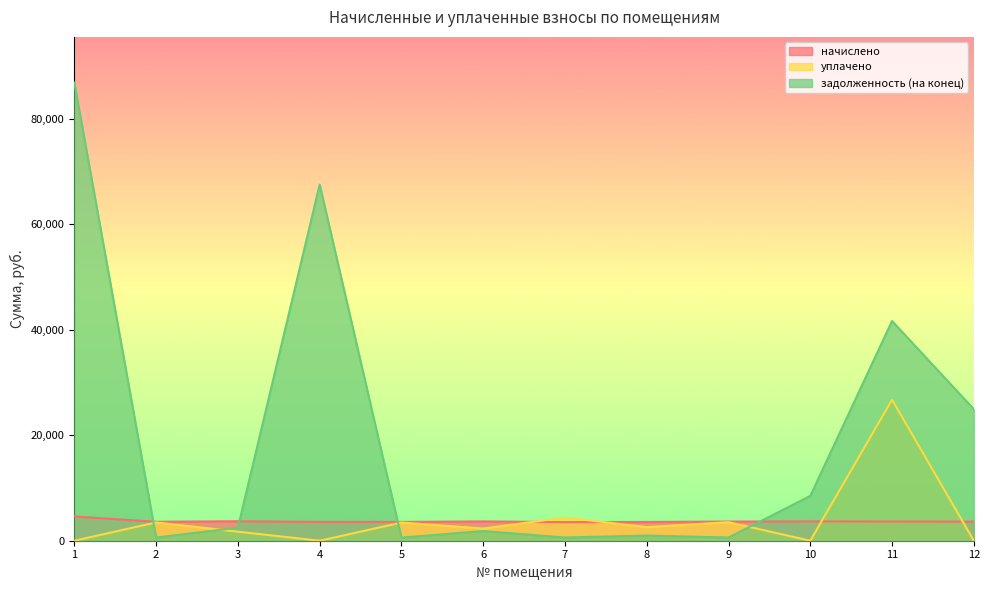

In уплачено, how many points are lower than both neighbors (excluding endpoints)?

4